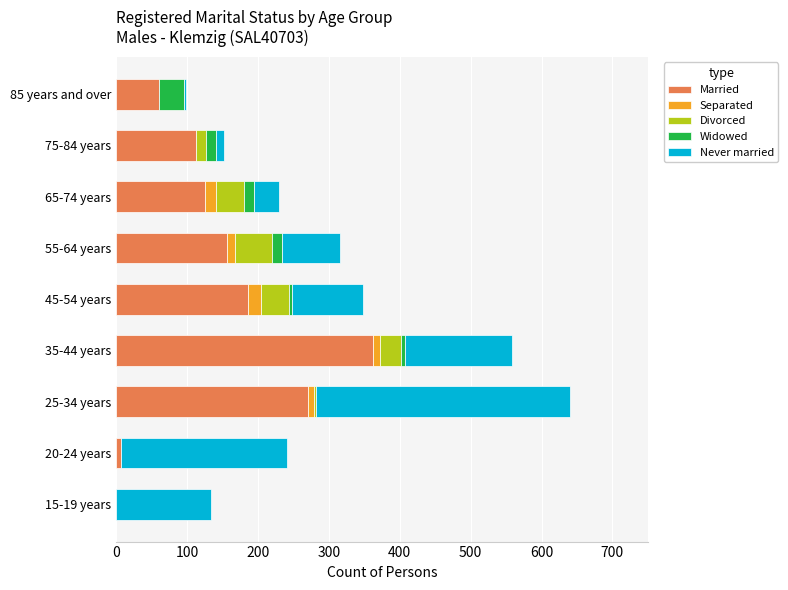

At which category is the sum across all series the highest?

25-34 years